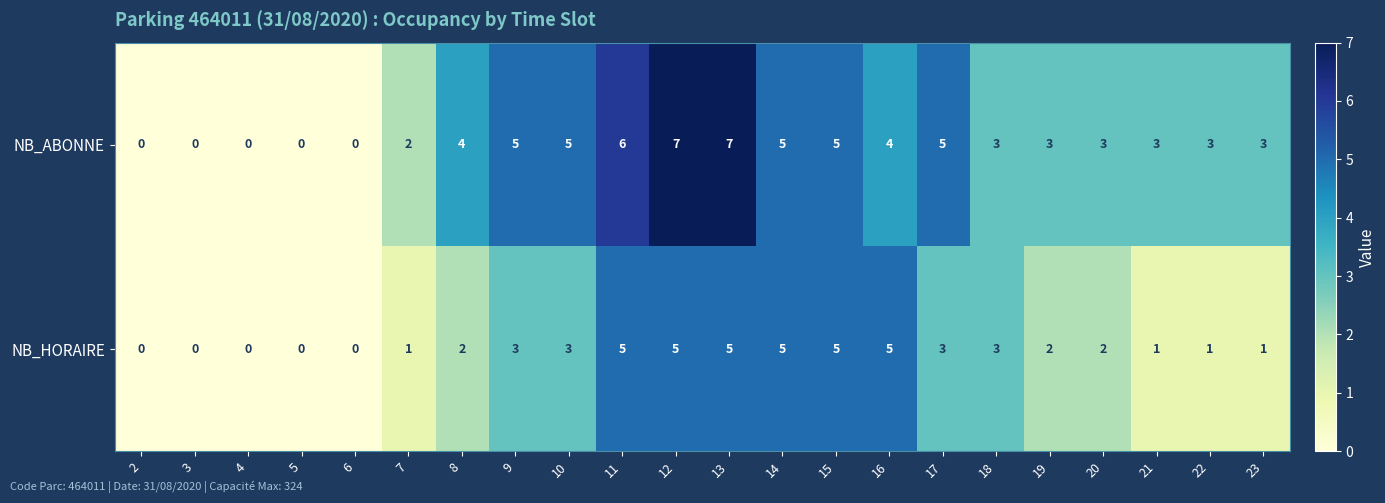

List the series in order of their overall mean, lowest first.

NB_HORAIRE, NB_ABONNE